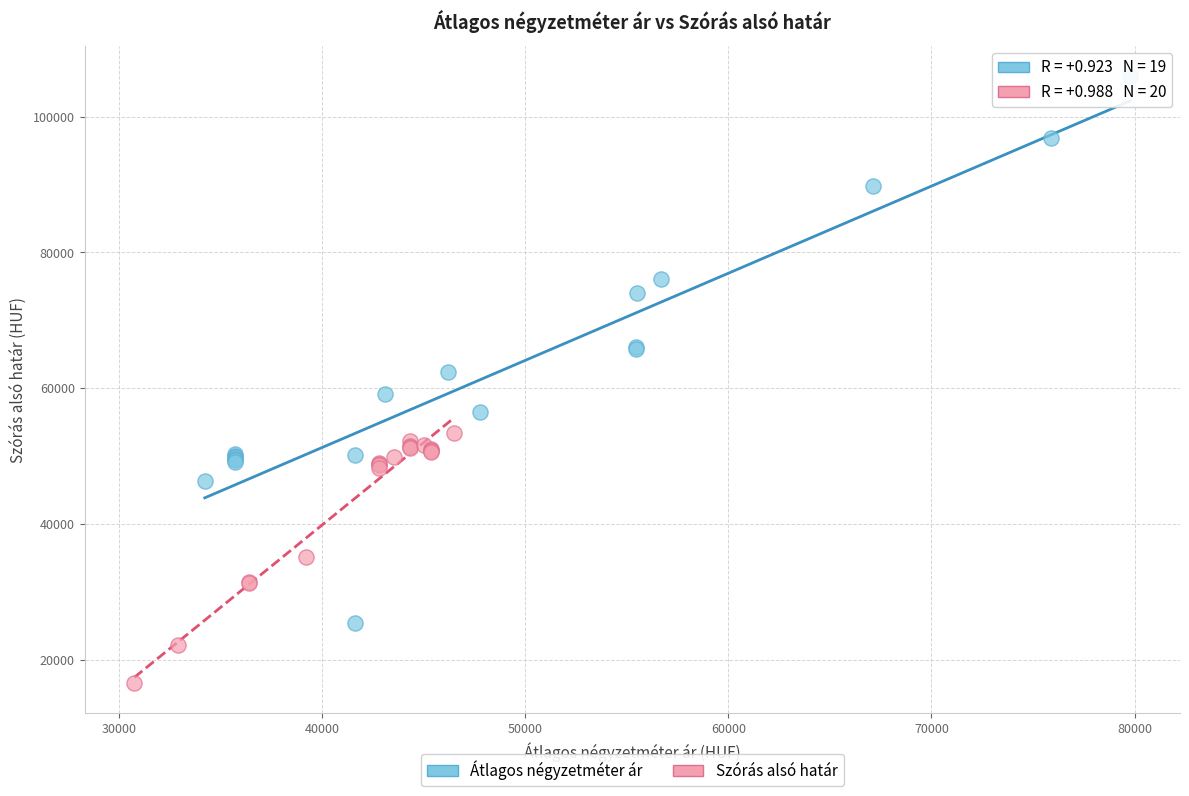

What are all the series names shown in the legend?

Átlagos négyzetméter ár, Szórás alsó határ